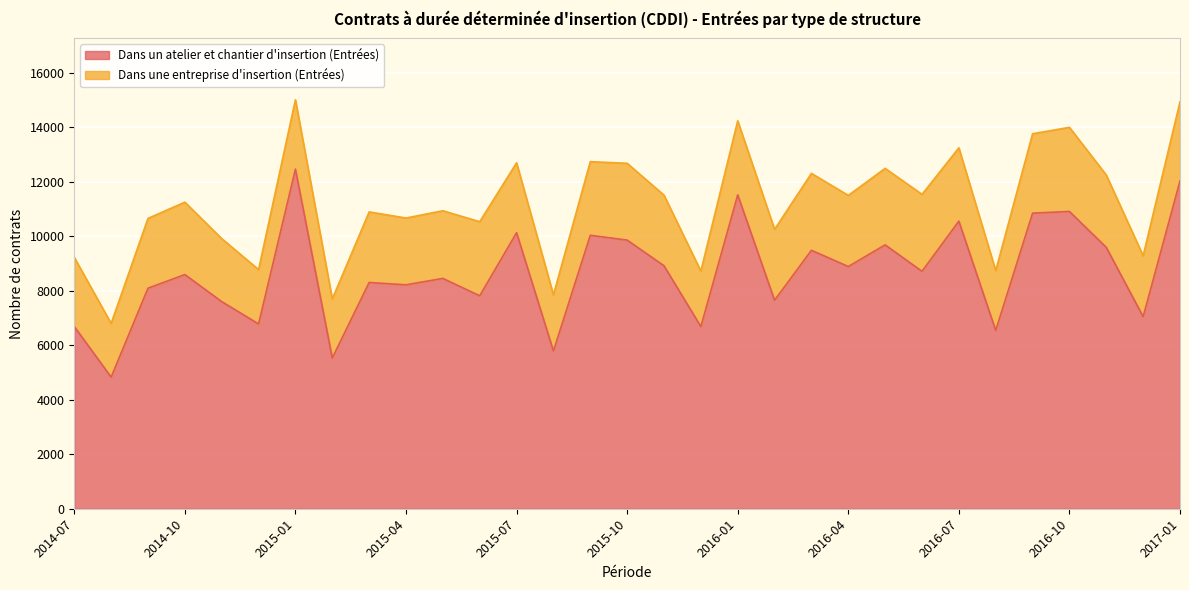

List the labels in order of value, smallest first.

2014-08, 2015-02, 2015-08, 2016-08, 2015-12, 2014-07, 2014-12, 2016-12, 2014-11, 2016-02, 2015-06, 2014-09, 2015-04, 2015-03, 2015-05, 2014-10, 2016-06, 2016-04, 2015-11, 2016-03, 2016-11, 2016-05, 2015-10, 2015-09, 2015-07, 2016-07, 2016-09, 2016-10, 2016-01, 2017-01, 2015-01